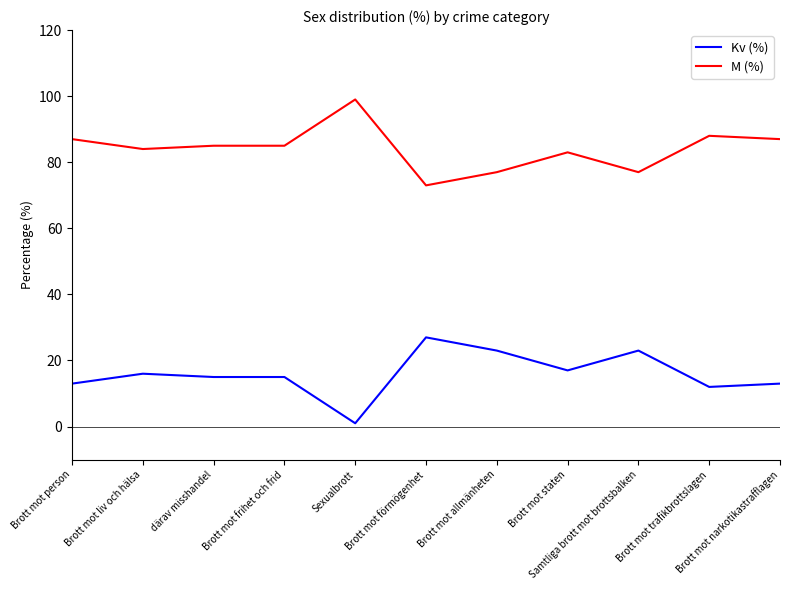

What position from the left is Brott mot allmänheten?

7